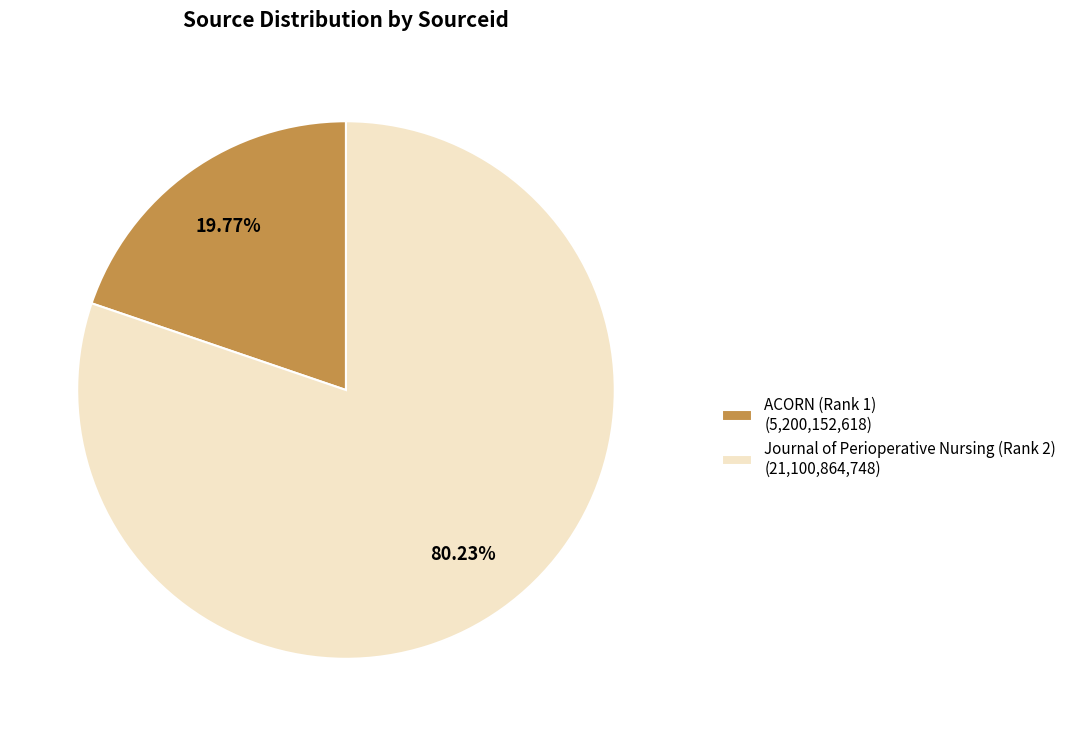

How many segments does this pie chart have?

2